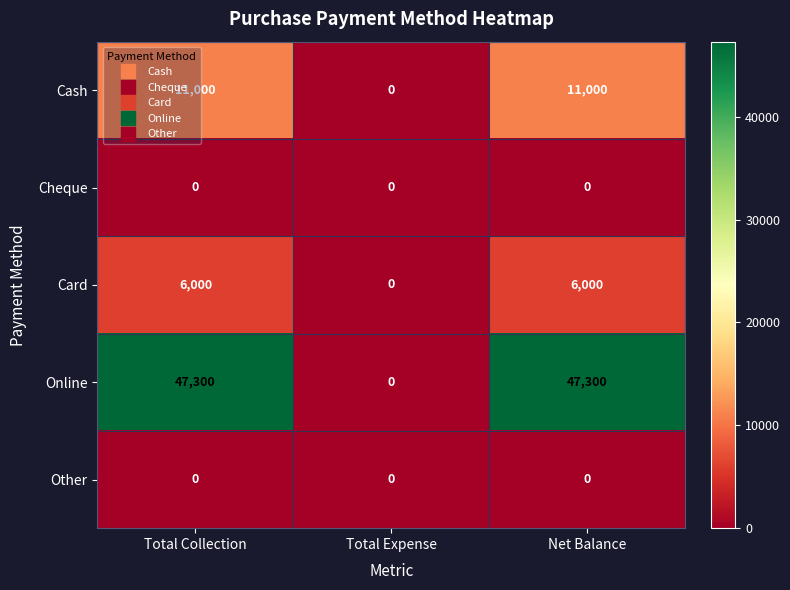

At which label does Card reach its minimum?

Total Expense